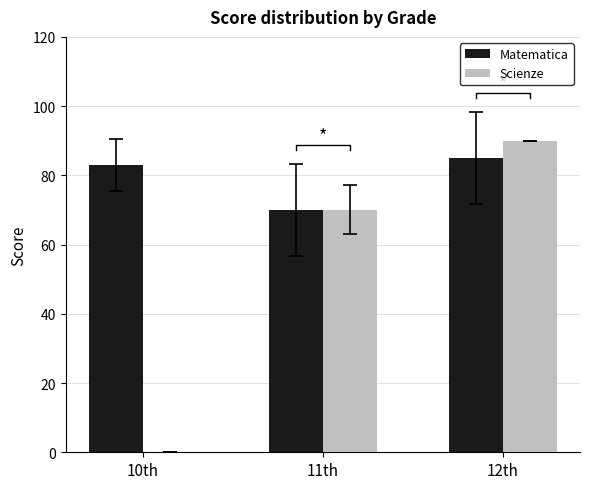

The Scienze series shows 70 at 11th. True or false?

True